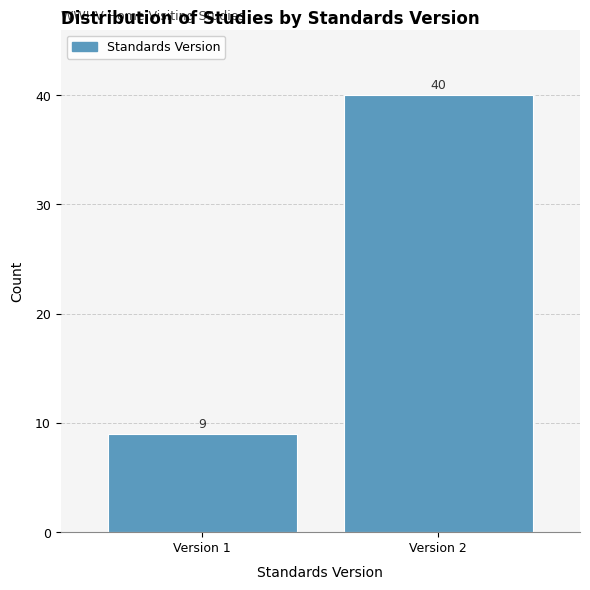

Reading left to right, extract all data points from this chart.

Version 1=9	Version 2=40